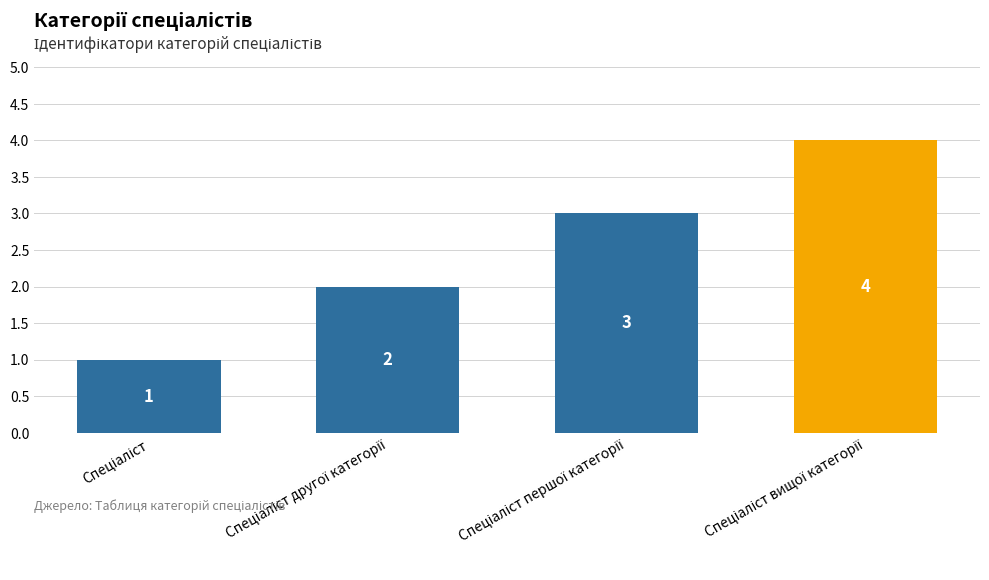

How many values are between 2 and 4?

3